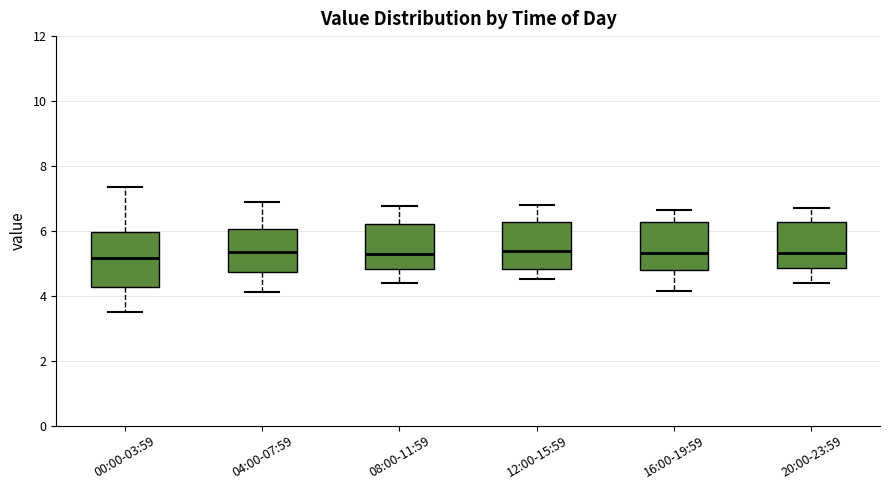

Reading left to right, transcribe this box plot: for each box, give where its median line is, the range the box spans, and where its two whiskers end, as read against the y-axis. The values are not printed on the chart, so give them approximately, as read against the axis.

00:00-03:59: median 5.2, box 4.2 to 6.0, whiskers 3.6 to 7.4
04:00-07:59: median 5.4, box 4.8 to 6.0, whiskers 4.2 to 7.0
08:00-11:59: median 5.2, box 4.8 to 6.2, whiskers 4.4 to 6.8
12:00-15:59: median 5.4, box 4.8 to 6.2, whiskers 4.6 to 6.8
16:00-19:59: median 5.4, box 4.8 to 6.2, whiskers 4.2 to 6.6
20:00-23:59: median 5.4, box 4.8 to 6.2, whiskers 4.4 to 6.8